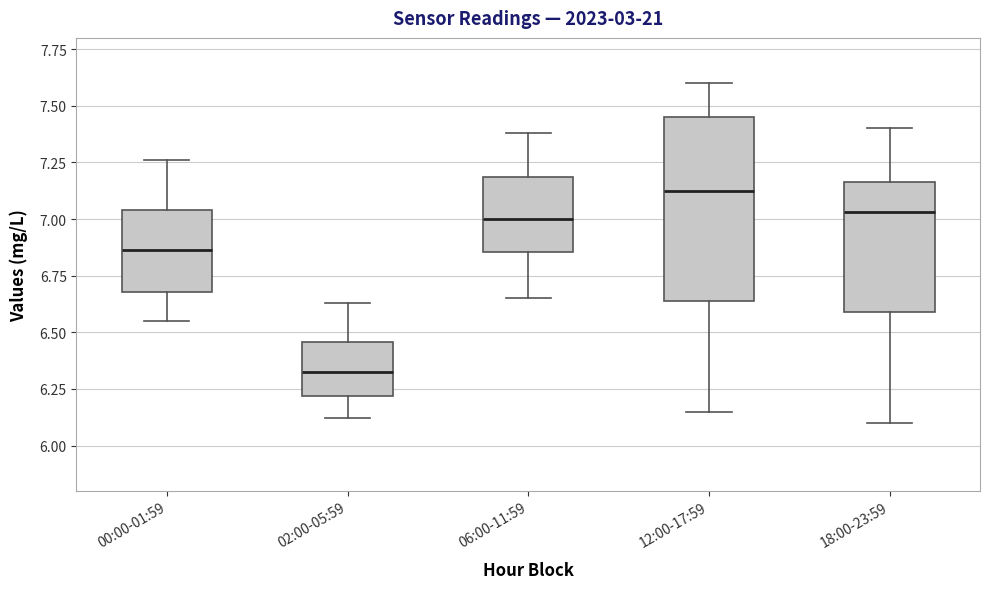

Reading left to right, transcribe this box plot: for each box, give where its median line is, the range the box spans, and where its two whiskers end, as read against the y-axis. The values are not printed on the chart, so give them approximately, as read against the axis.

00:00-01:59: median 6.85, box 6.70 to 7.05, whiskers 6.55 to 7.25
02:00-05:59: median 6.35, box 6.20 to 6.45, whiskers 6.10 to 6.65
06:00-11:59: median 7.00, box 6.85 to 7.20, whiskers 6.65 to 7.40
12:00-17:59: median 7.15, box 6.65 to 7.45, whiskers 6.15 to 7.60
18:00-23:59: median 7.05, box 6.60 to 7.15, whiskers 6.10 to 7.40